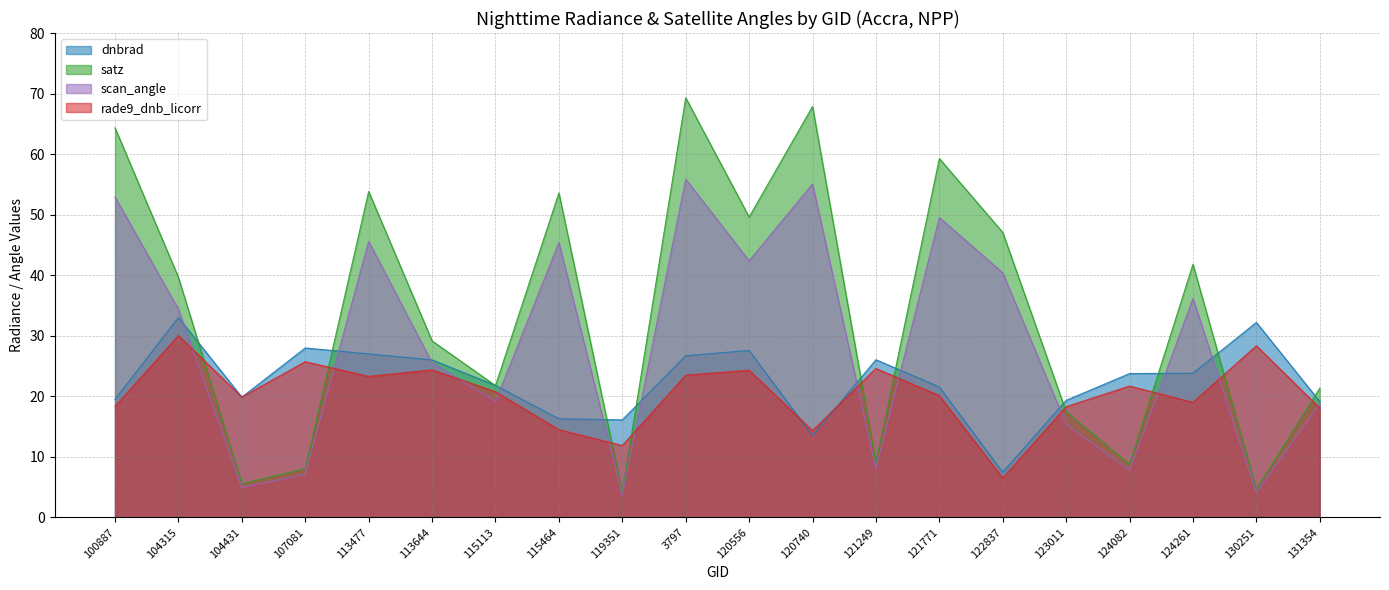

Which series has the largest range (max minus min)?

satz